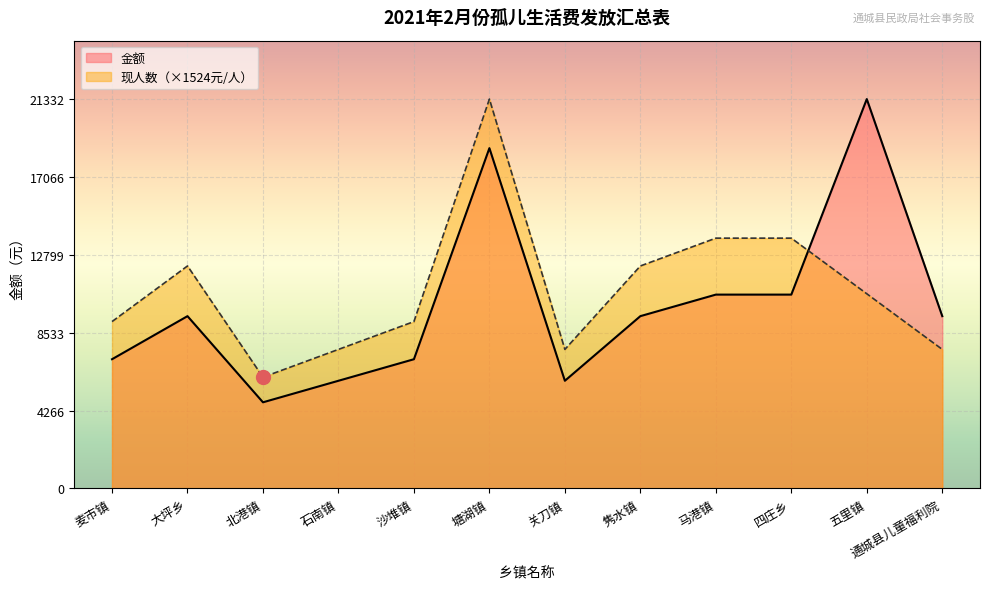

Rank the series by their maximum value, from lowest to highest.

现人数, 金额